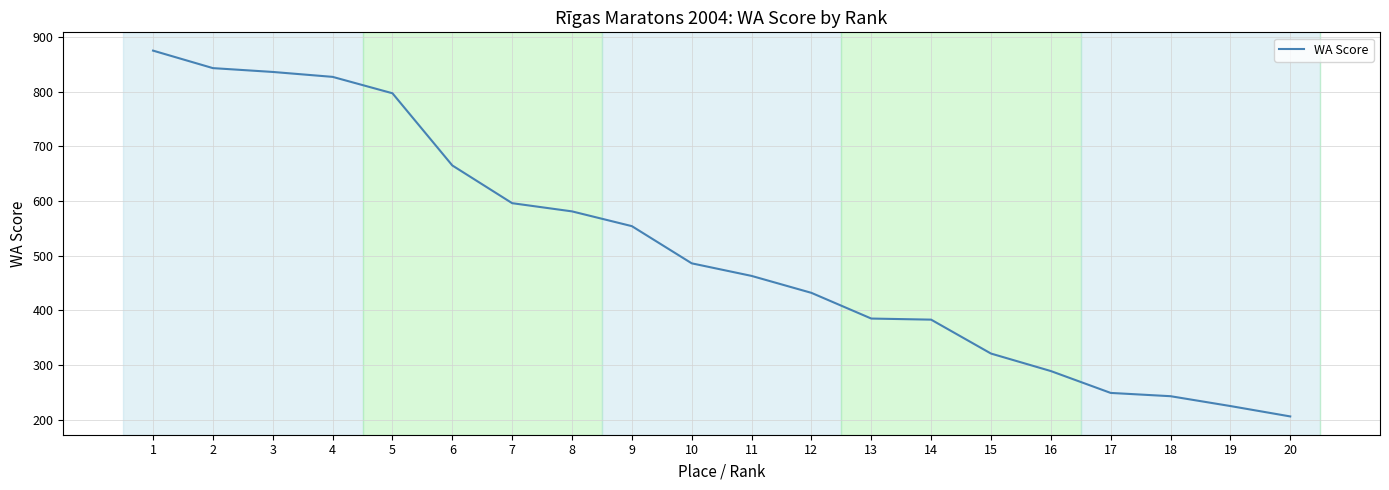

What is the difference between the values at 10 and 5?

311